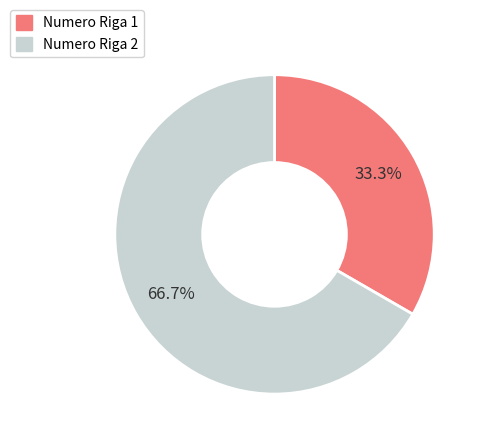

Is there any slice that represents more than half of the pie?

Yes